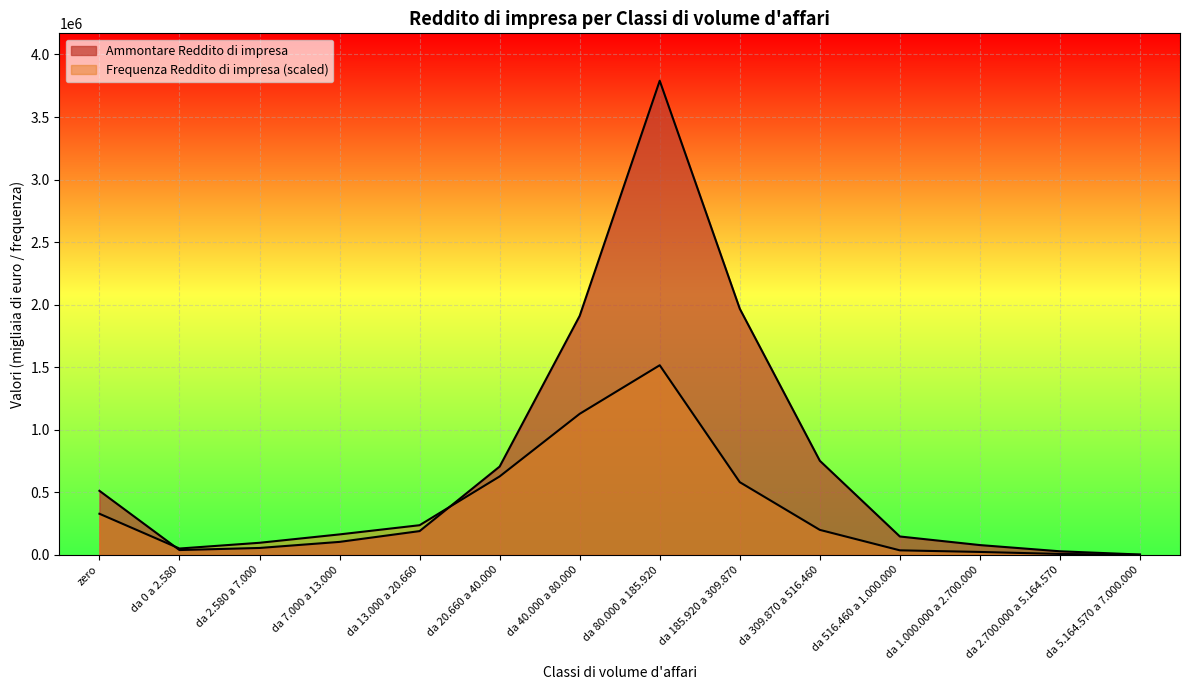

In Ammontare Reddito di impresa, how many points are lower than both neighbors (excluding endpoints)?

1